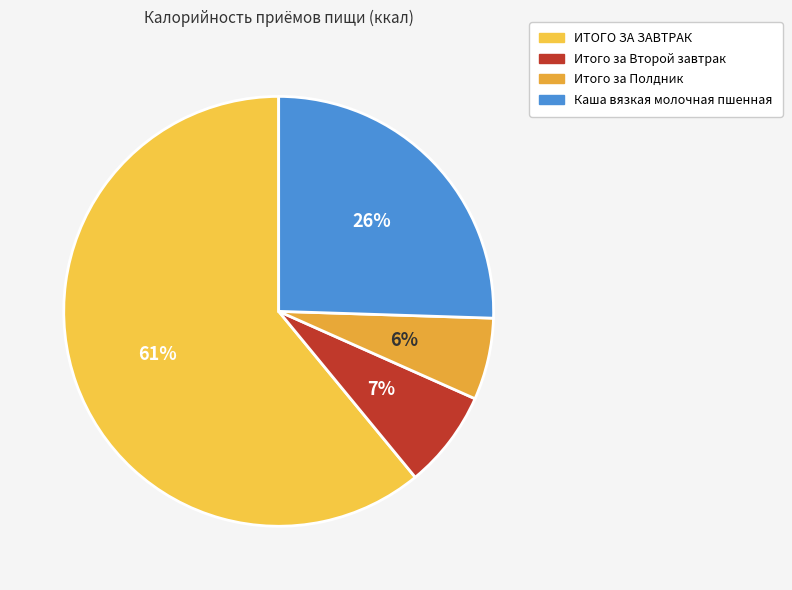

To the nearest percent, what is the difference between the largest and smallest slice percentages?

55%